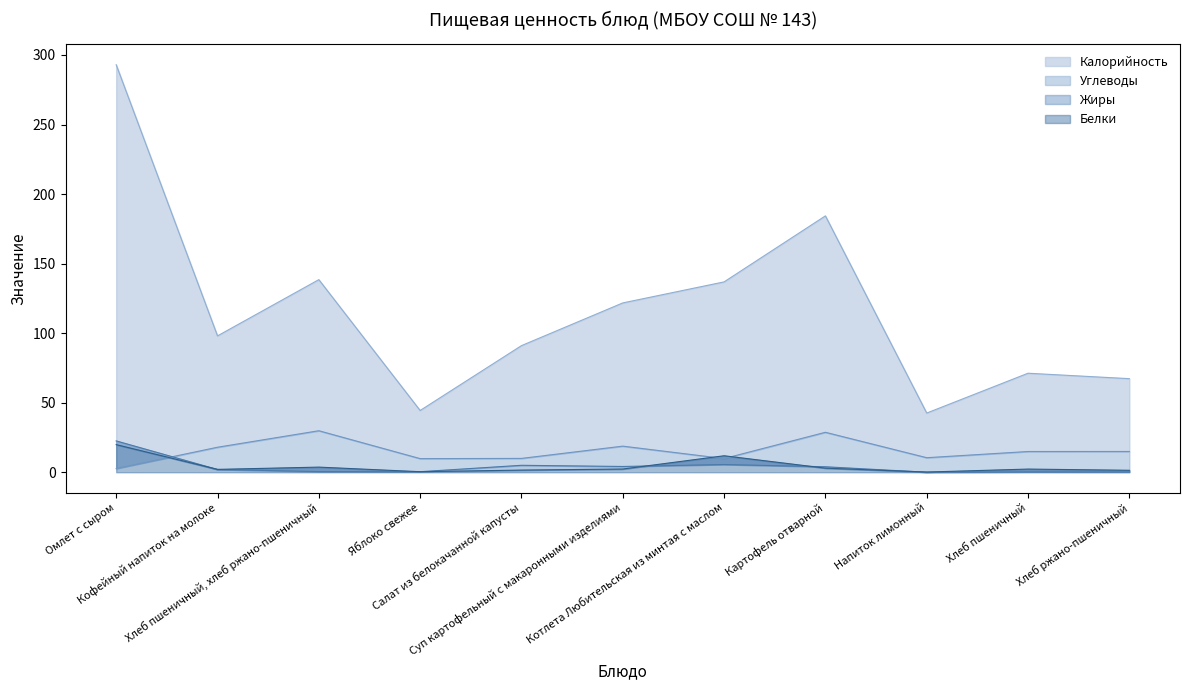

Reading right to left, what are all the values shown in this chart?

Калорийность: 67.3	71.2	42.6	184.3	136.9	121.7	91.0	44.4	138.5	98.0	293.0
Белки: 1.4	2.3	0.1	3.0	11.8	2.3	1.6	0.4	3.7	2.1	19.9
Жиры: 0.2	0.3	0.0	4.0	5.6	4.2	5.0	0.4	0.5	2.0	22.5
Углеводы: 14.9	14.9	10.5	28.7	9.8	18.8	9.9	9.8	29.9	18.0	2.7